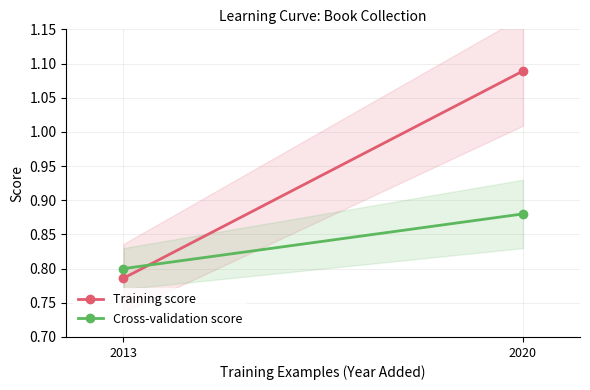

Rank the series by their maximum value, from highest to lowest.

Training score, Cross-validation score